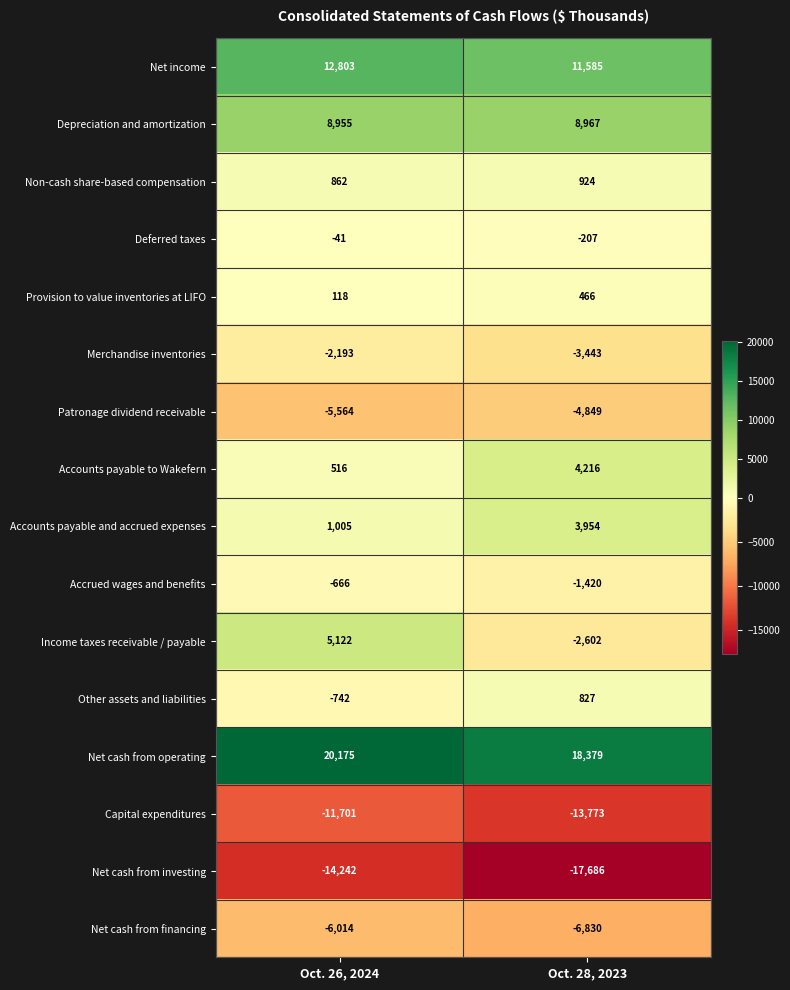

At which category is the sum across all series the highest?

Oct. 26, 2024